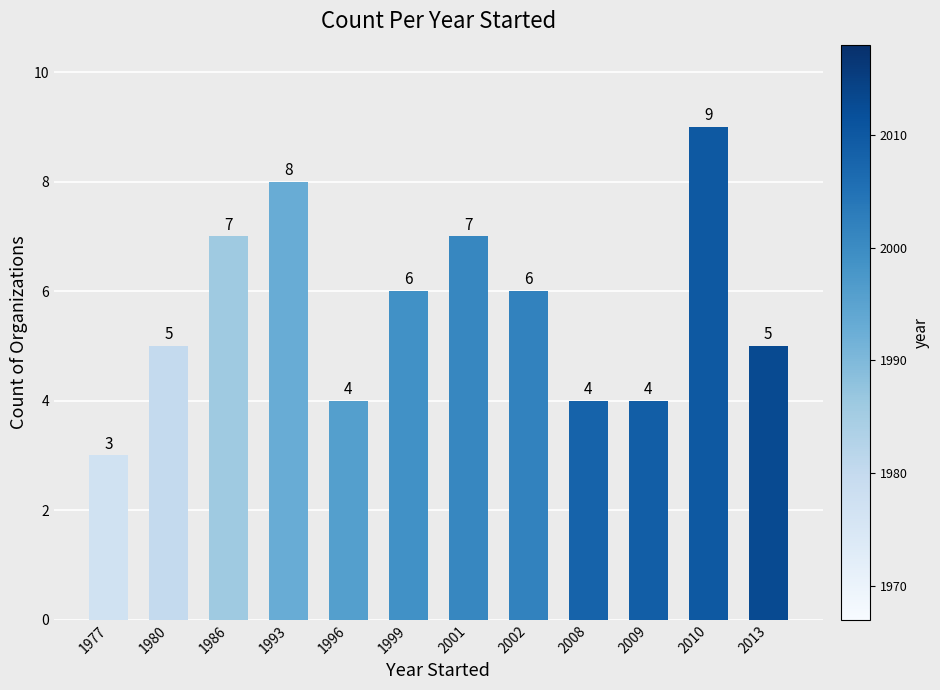

What is the smallest value displayed?

3